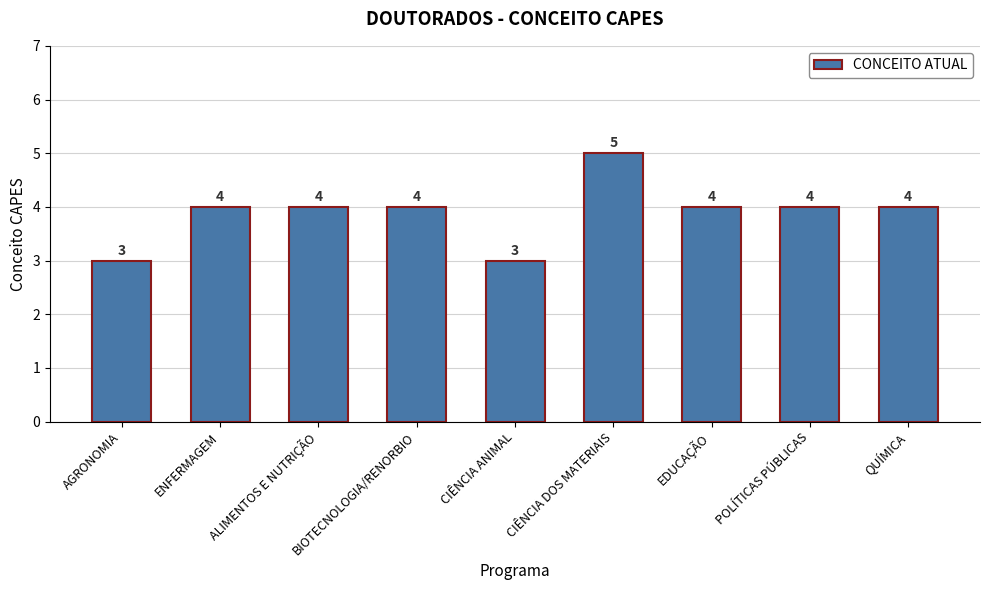

What is the label of the 5th bar from the right?

CIÊNCIA ANIMAL